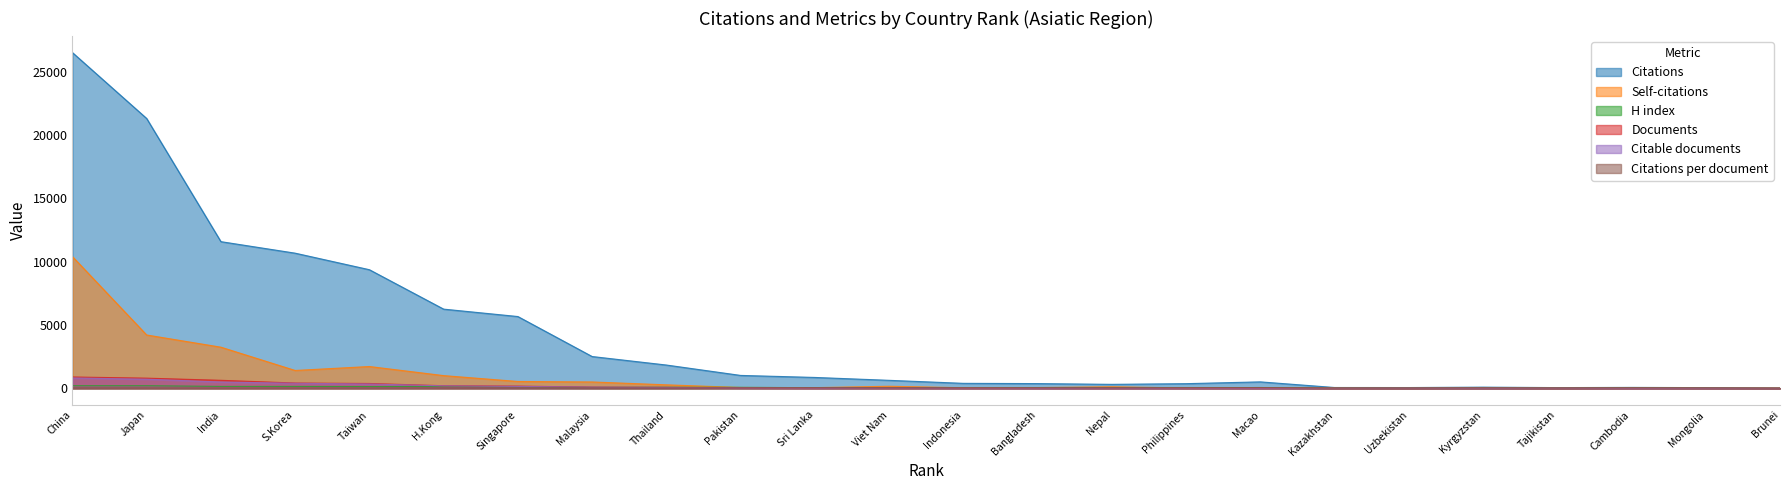

Which series changed the most between China and Cambodia?

Citations